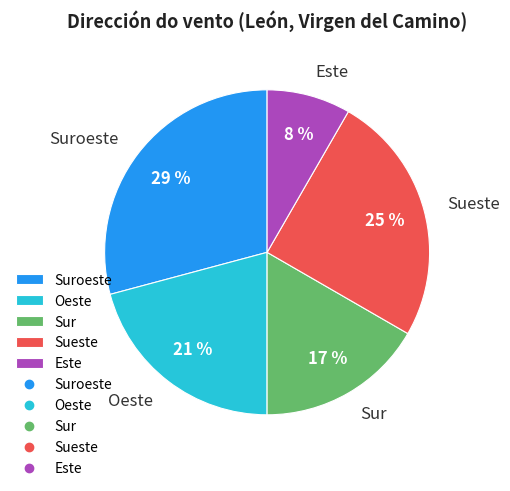

To the nearest percent, what is the difference between the Este and Sueste slice percentages?

17%